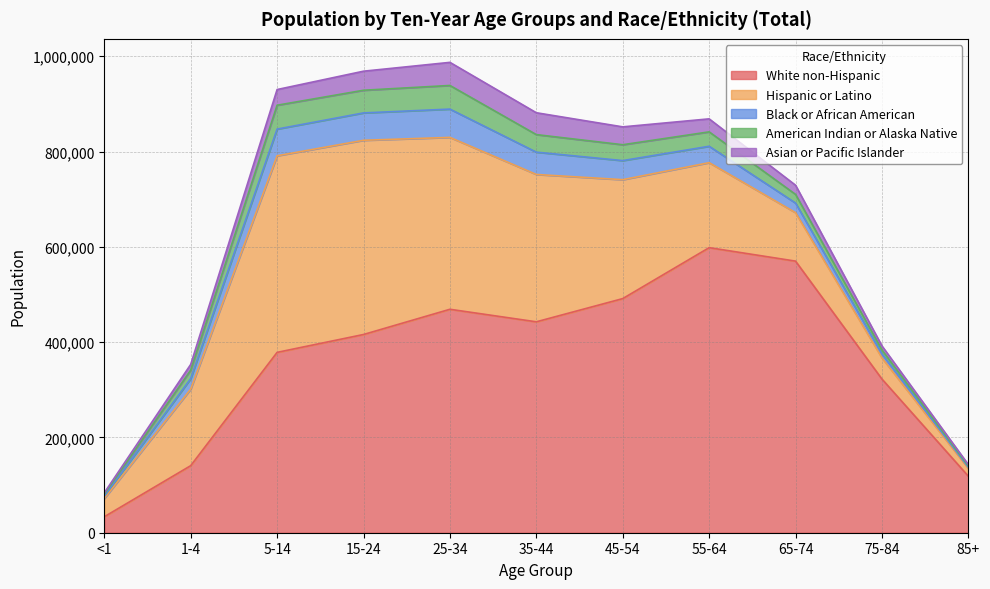

Rank the categories by American Indian or Alaska Native value from highest to lowest.

5-14, 25-34, 15-24, 35-44, 45-54, 55-64, 65-74, 1-4, 75-84, <1, 85+